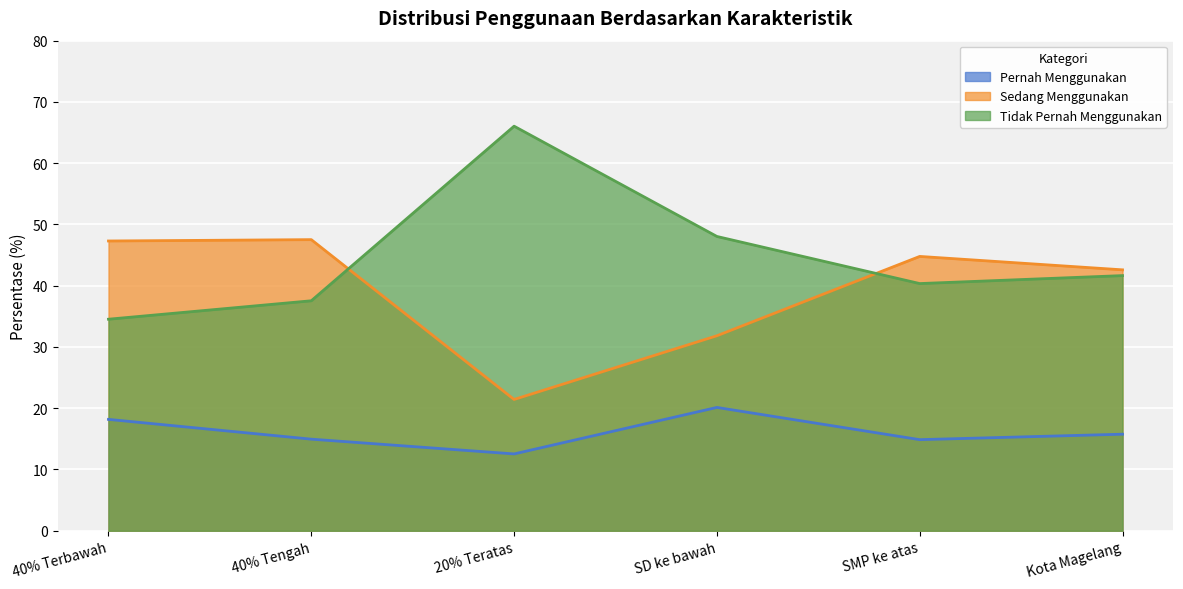

In Tidak Pernah Menggunakan, how many points are higher than both neighbors (excluding endpoints)?

1